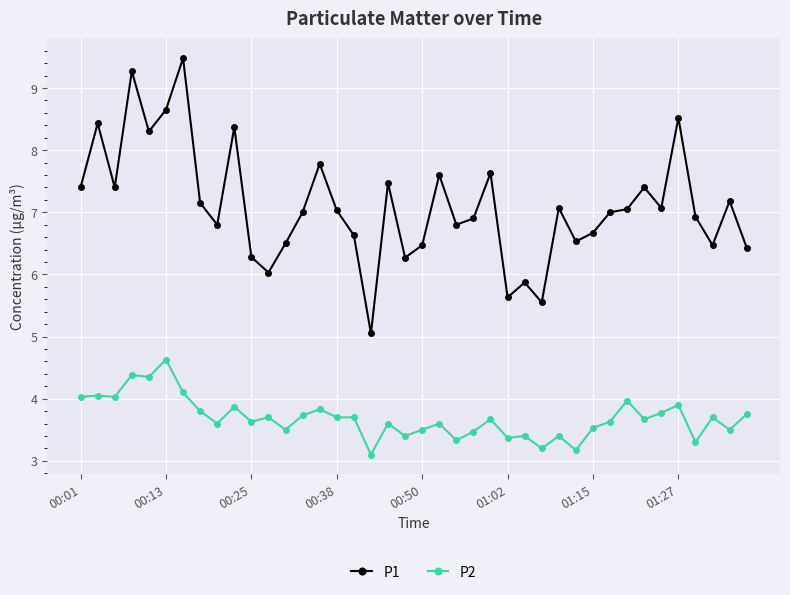

What is the value of the P2 point at the 7th from the left?

4.1